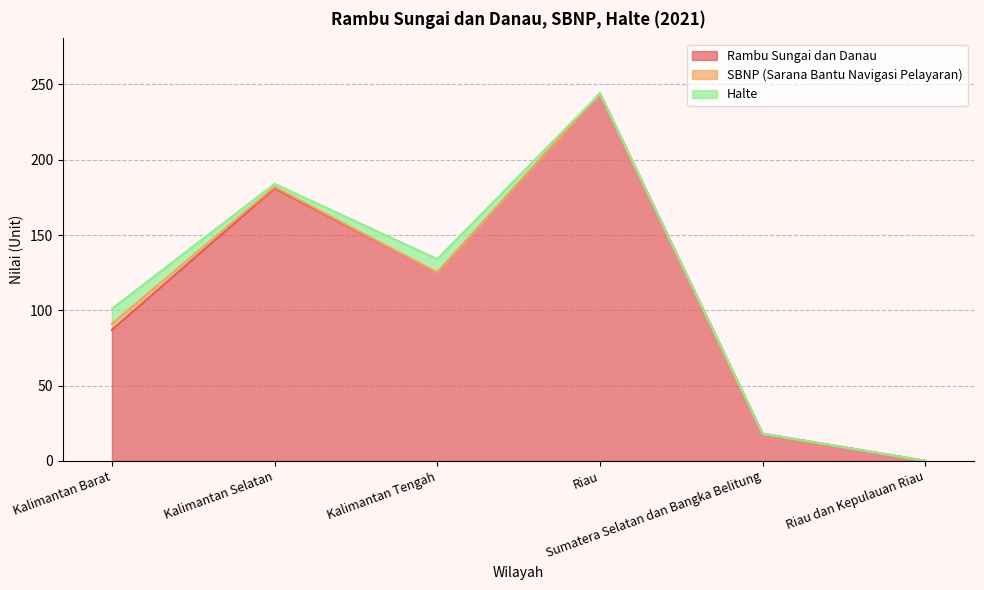

What is the total value across all series at Kalimantan Tengah?

134